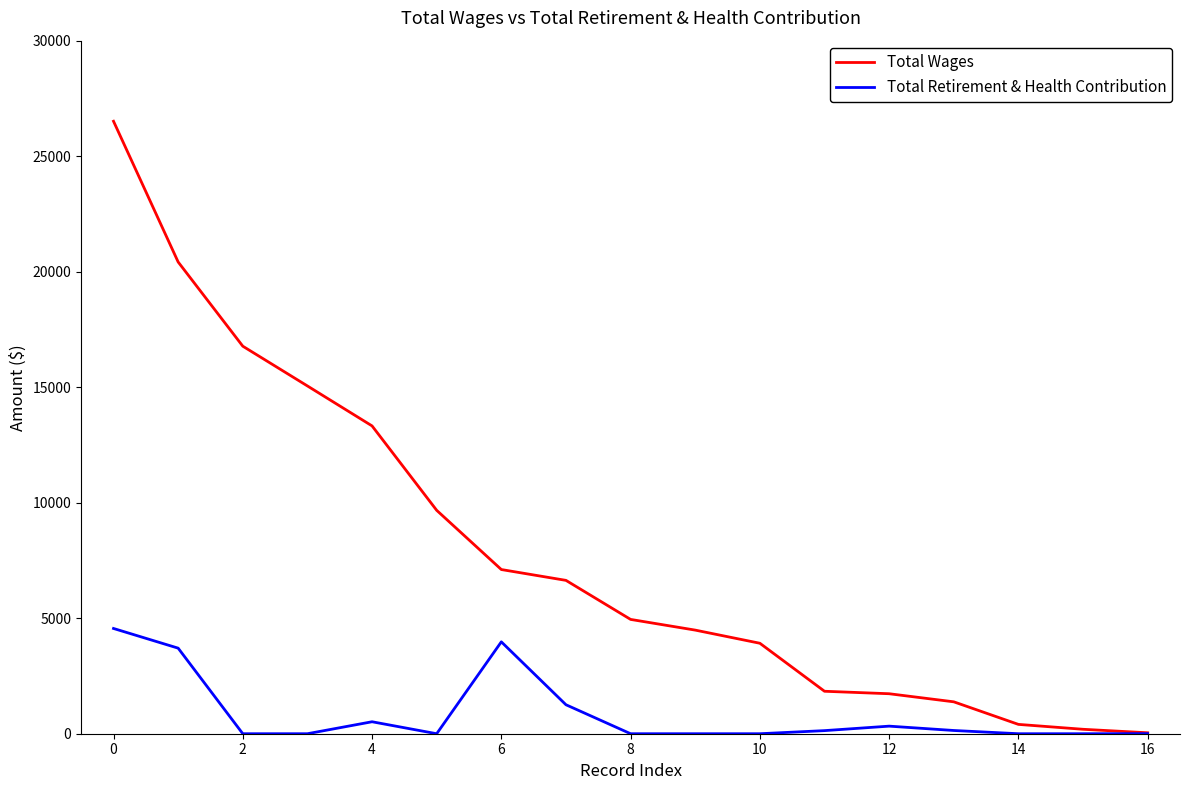

Which series has the largest total across all categories?

Total Wages